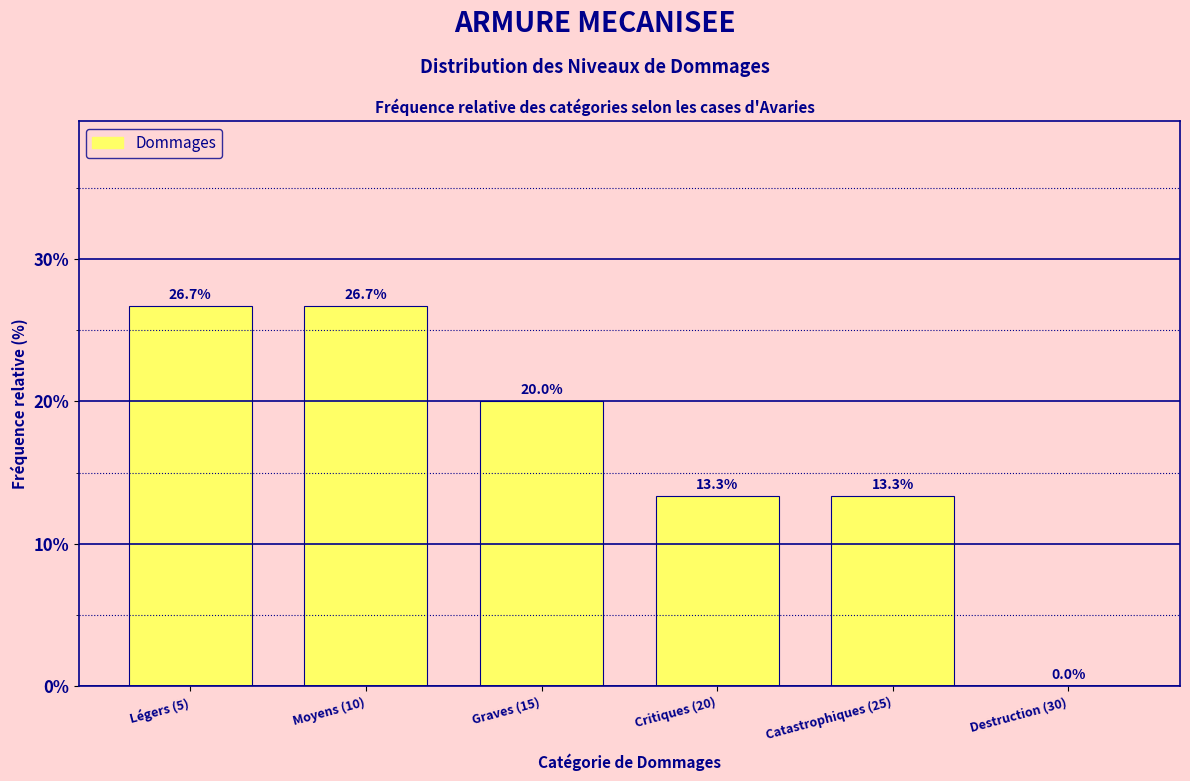

Reading right to left, list all the values displayed in this chart.

Destruction (30)=0.0	Catastrophiques (25)=13.3	Critiques (20)=13.3	Graves (15)=20.0	Moyens (10)=26.7	Légers (5)=26.7